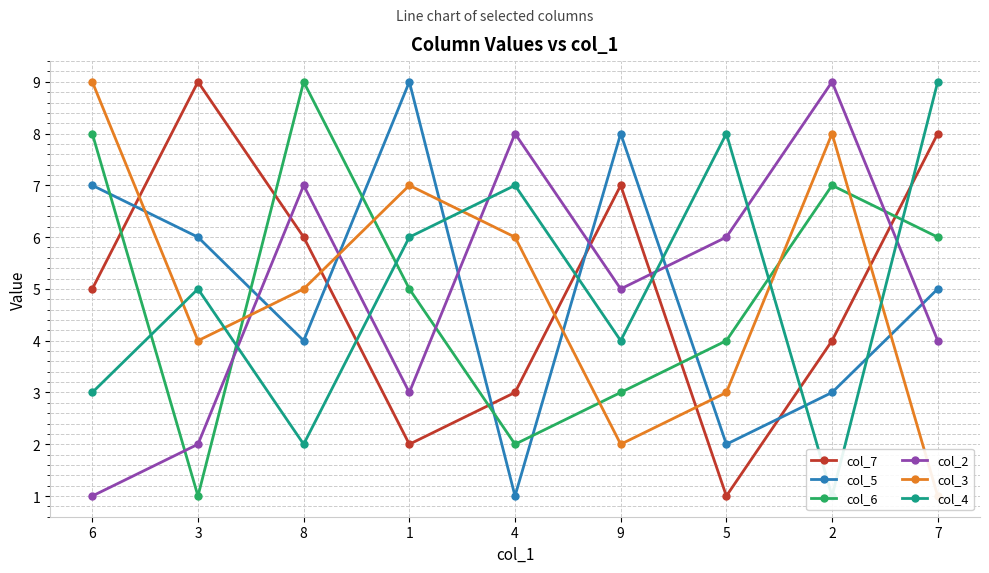

Count the number of data series in this chart.

6